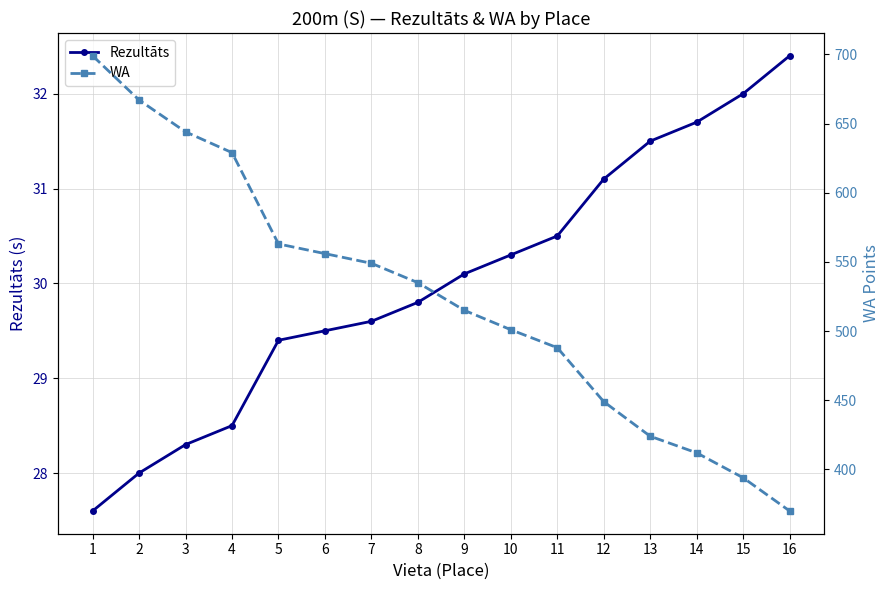

Which category has the lowest value in the Rezultāts series?

1